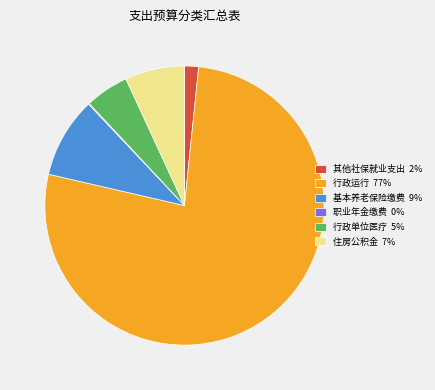

Is there a majority slice in this chart?

Yes